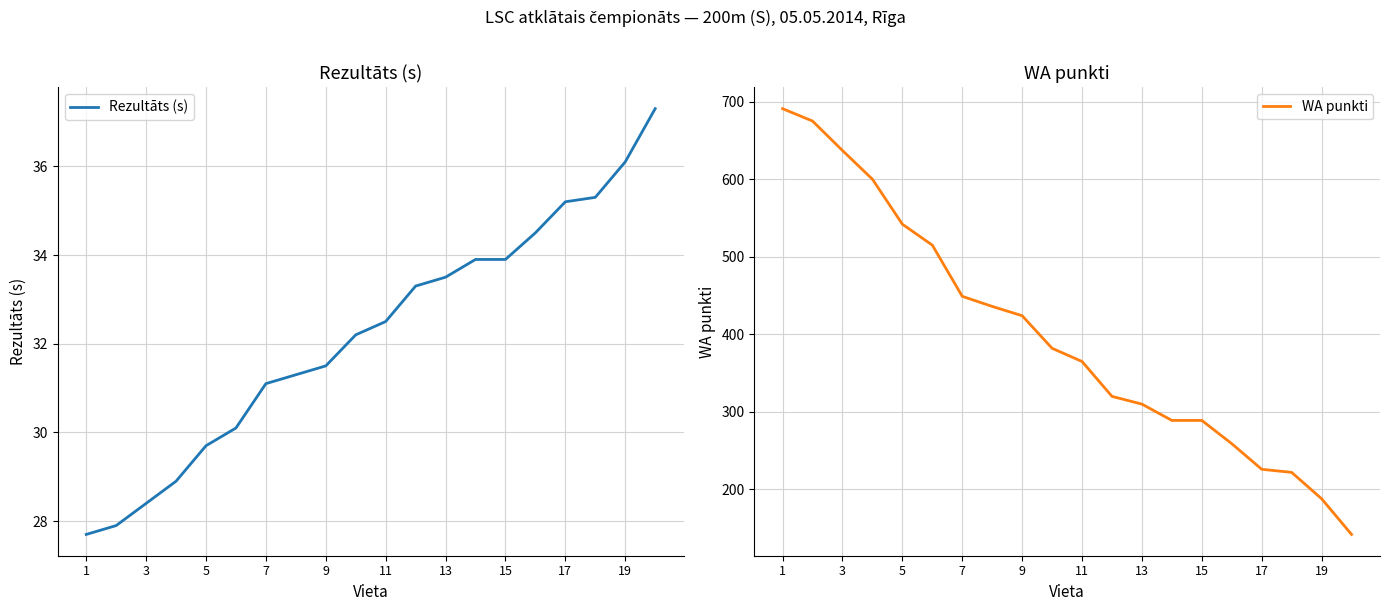

At how many categories does at least one series exceed 193?

18